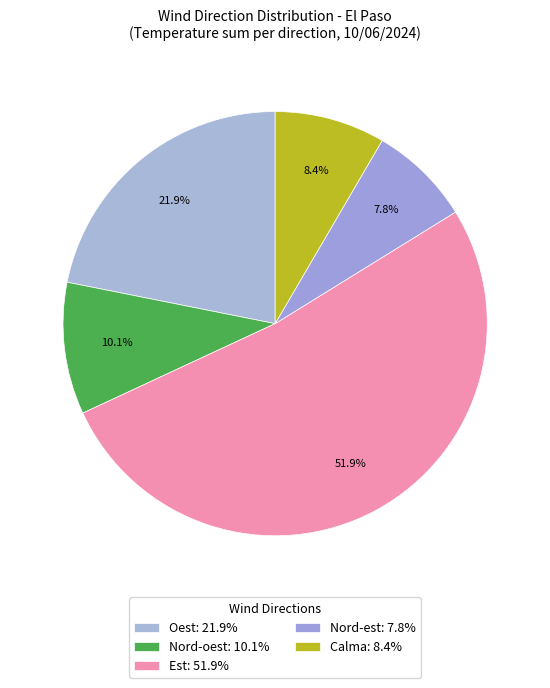

To the nearest percent, what is the difference between the largest and smallest slice percentages?

44%